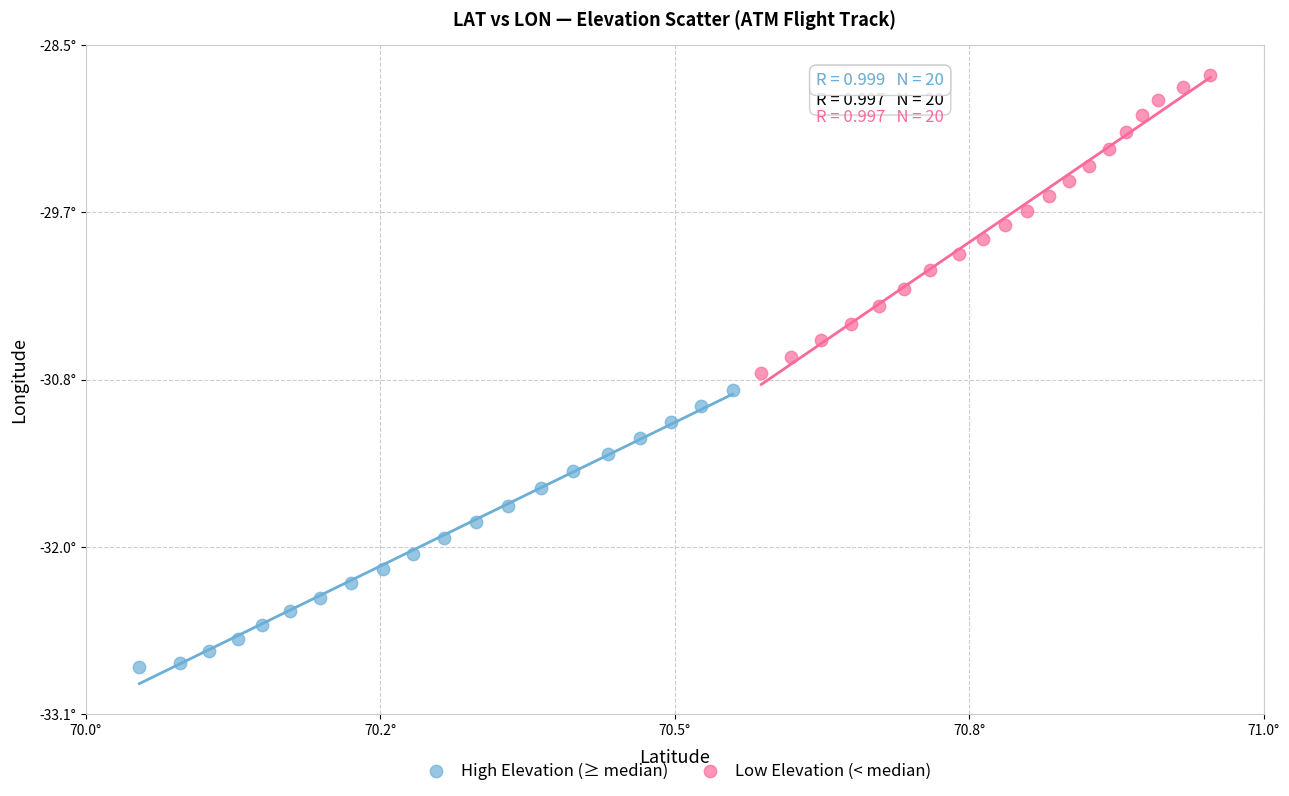

Which series has the widest spread of Y values?

Low Elevation (< median)